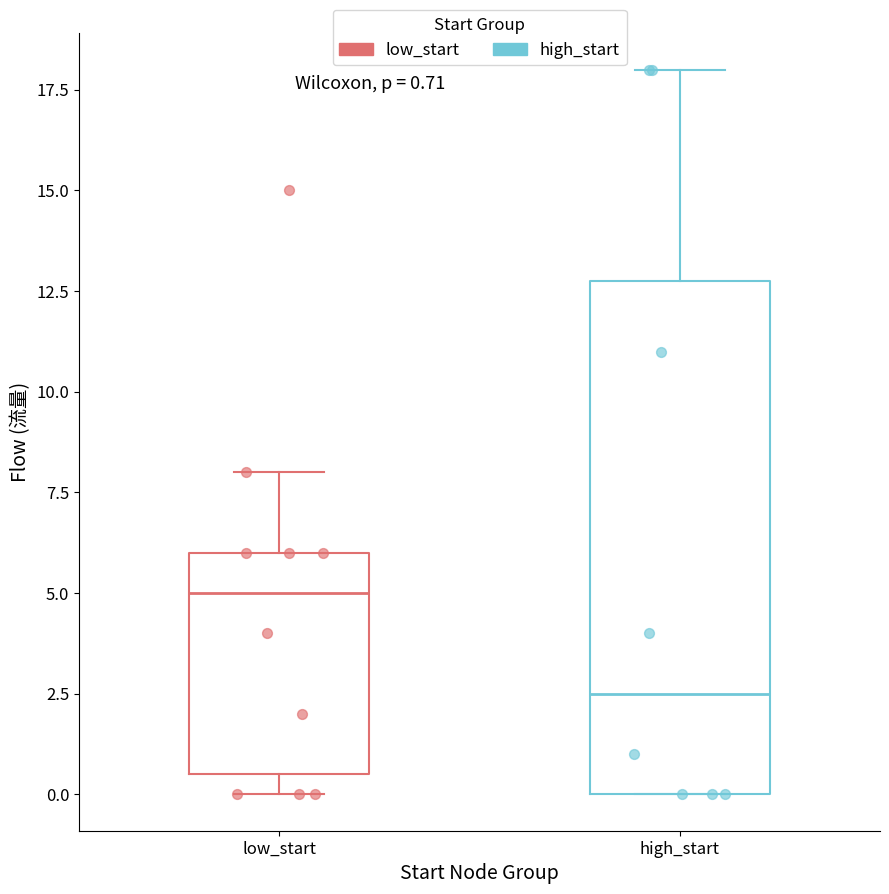

Which box's median line is the lowest?

high_start